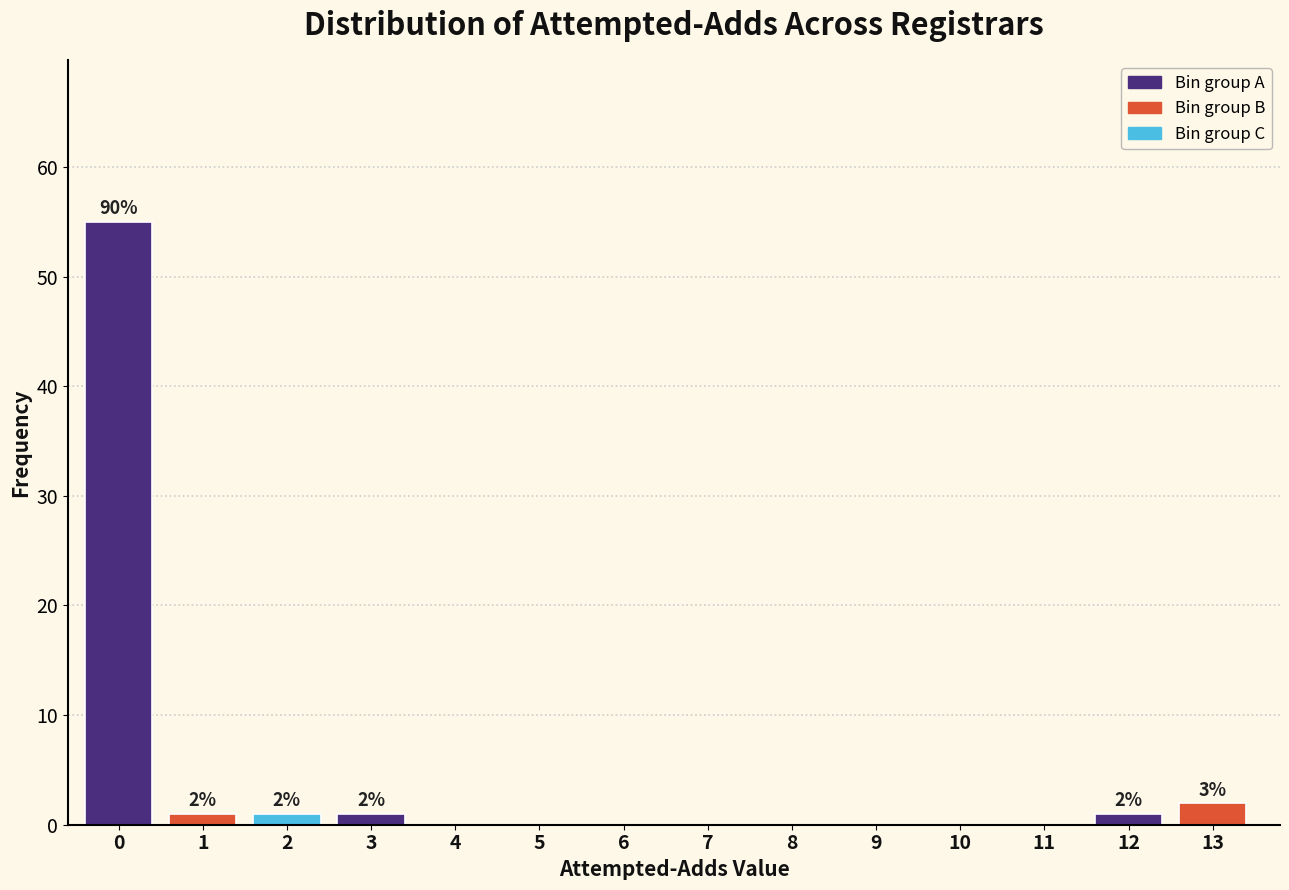

Reading left to right, transcribe all the data shown in this chart.

0=55	1=1	2=1	3=1	4=0	5=0	6=0	7=0	8=0	9=0	10=0	11=0	12=1	13=2